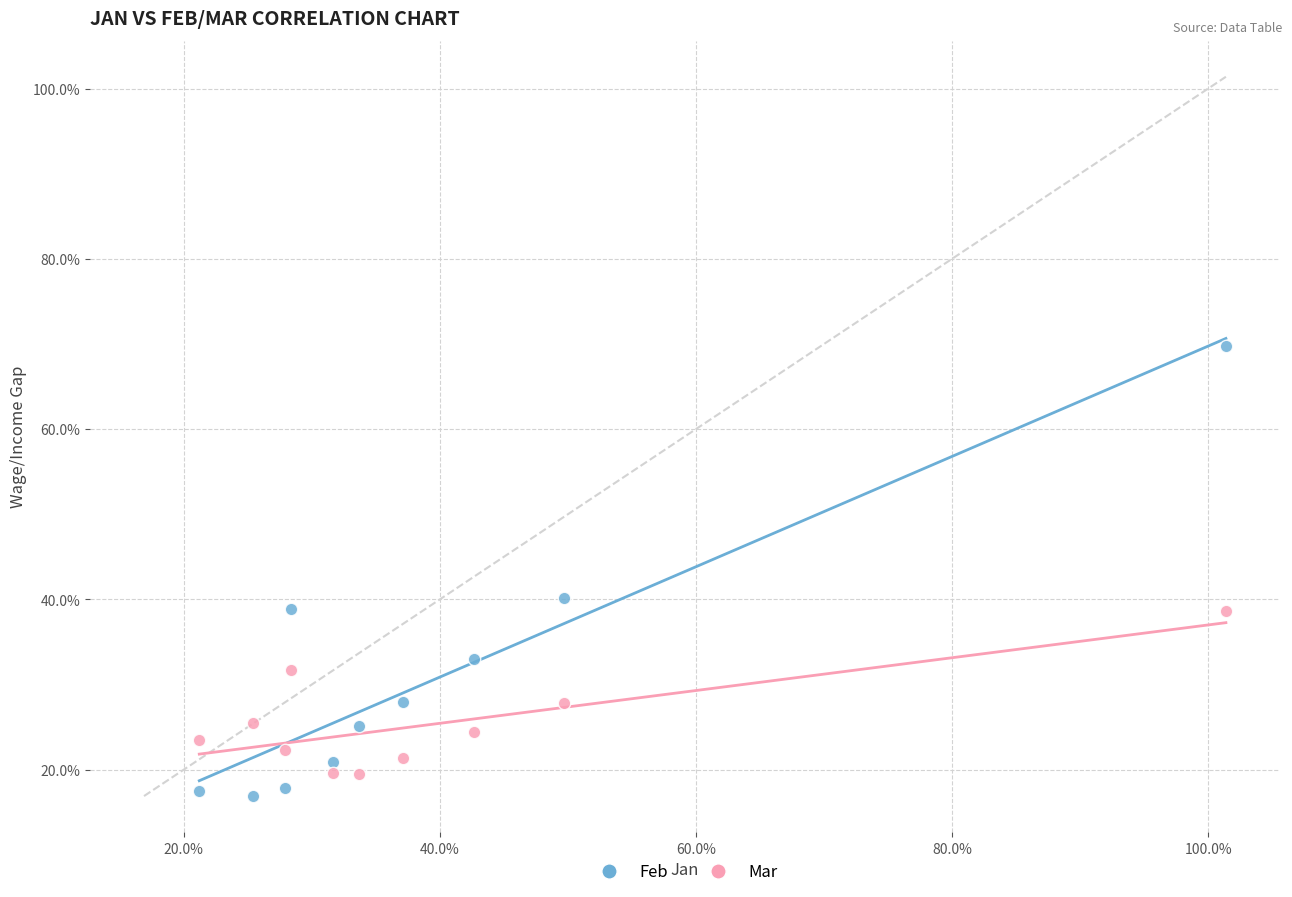

Which series contains the lowest Y value?

Feb